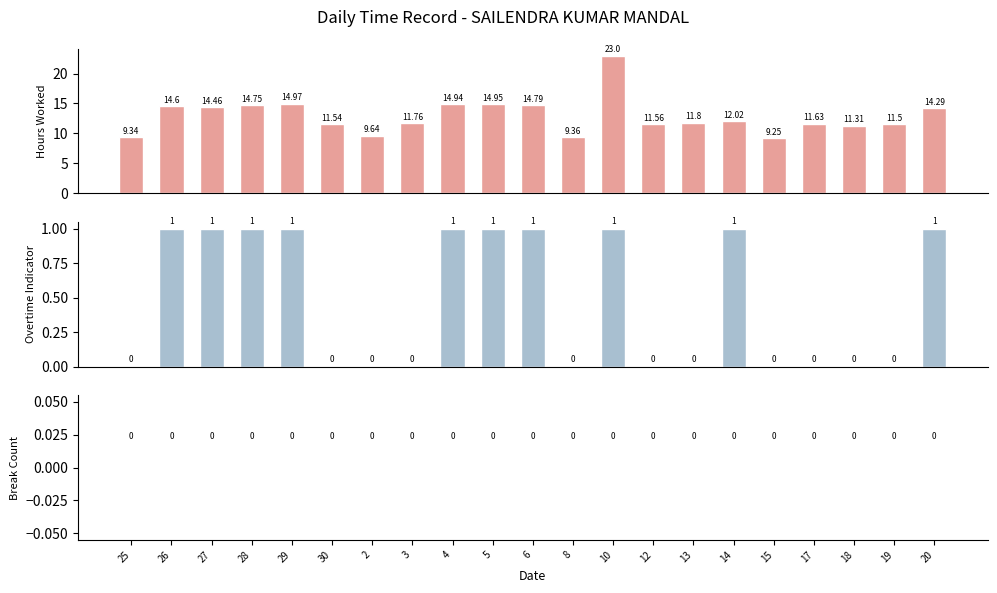

What is the sum of the Overtime Indicator values at 10 and 13?

1.0